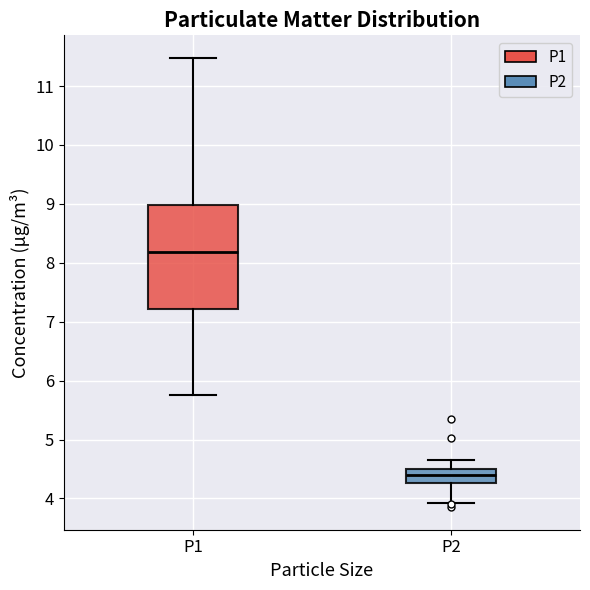

Comparing the boxes themselves (not the whiskers), which one is the tallest?

P1